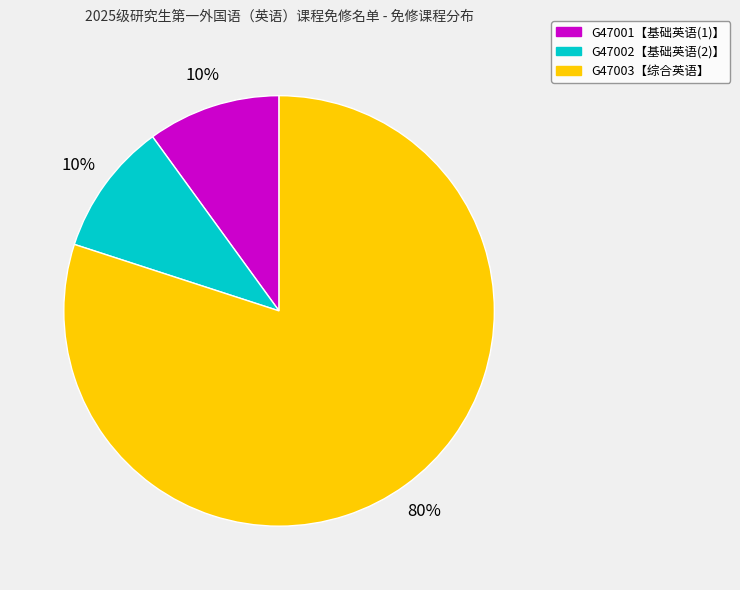

Between G47003【综合英语】 and G47002【基础英语(2)】, which is larger?

G47003【综合英语】